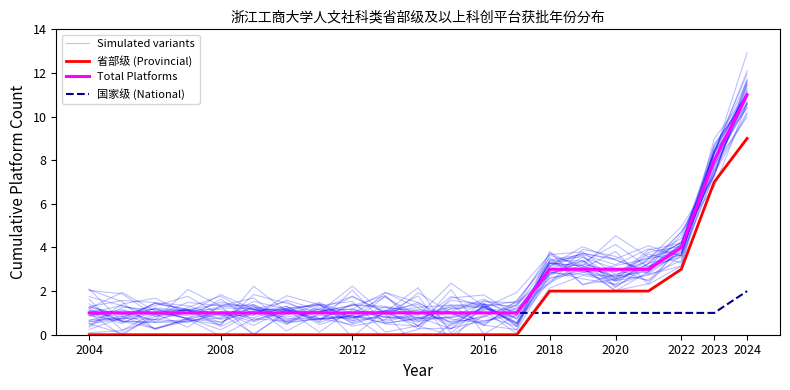

What is the spread (max minus min) of values at 2024?

9.7